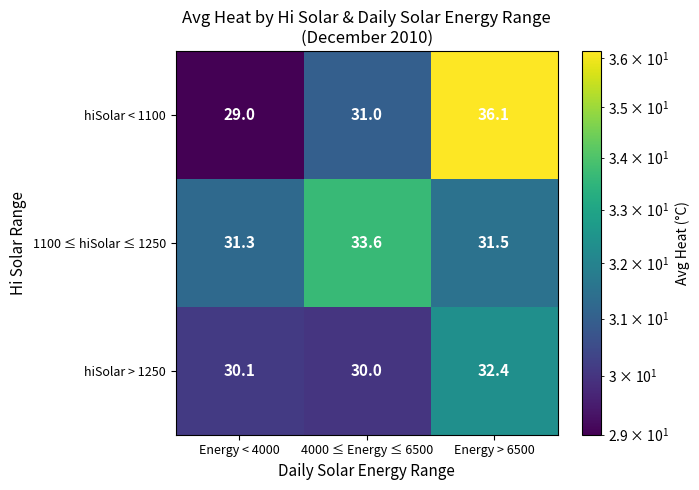

Between Energy < 4000 and Energy > 6500, which series saw the biggest shift?

hiSolar < 1100